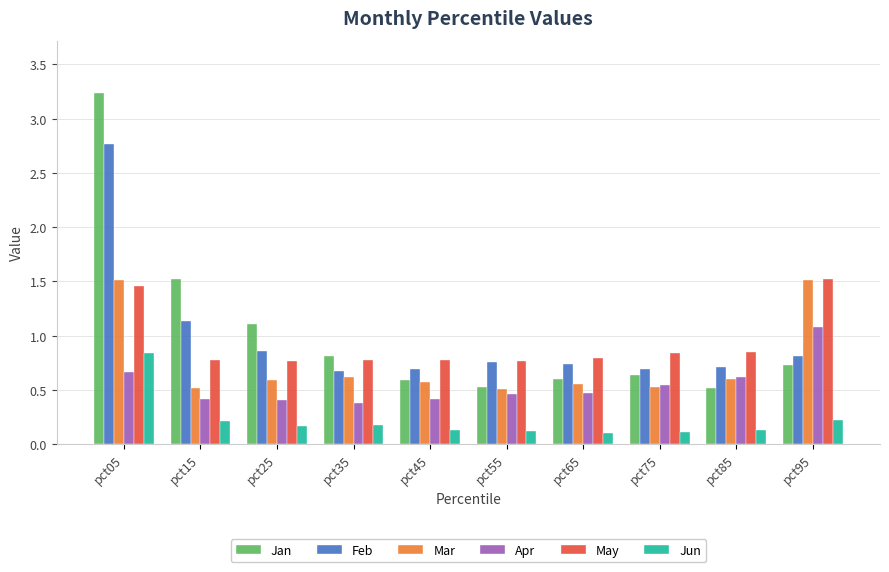

At how many categories does at least one series exceed 2?

1